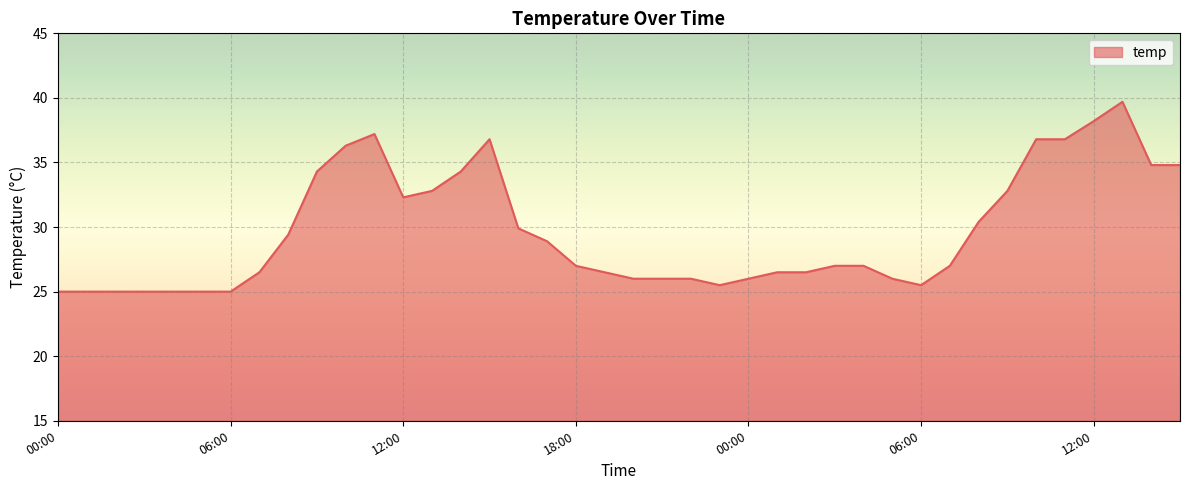

What is the minimum value shown in the chart?

25.0